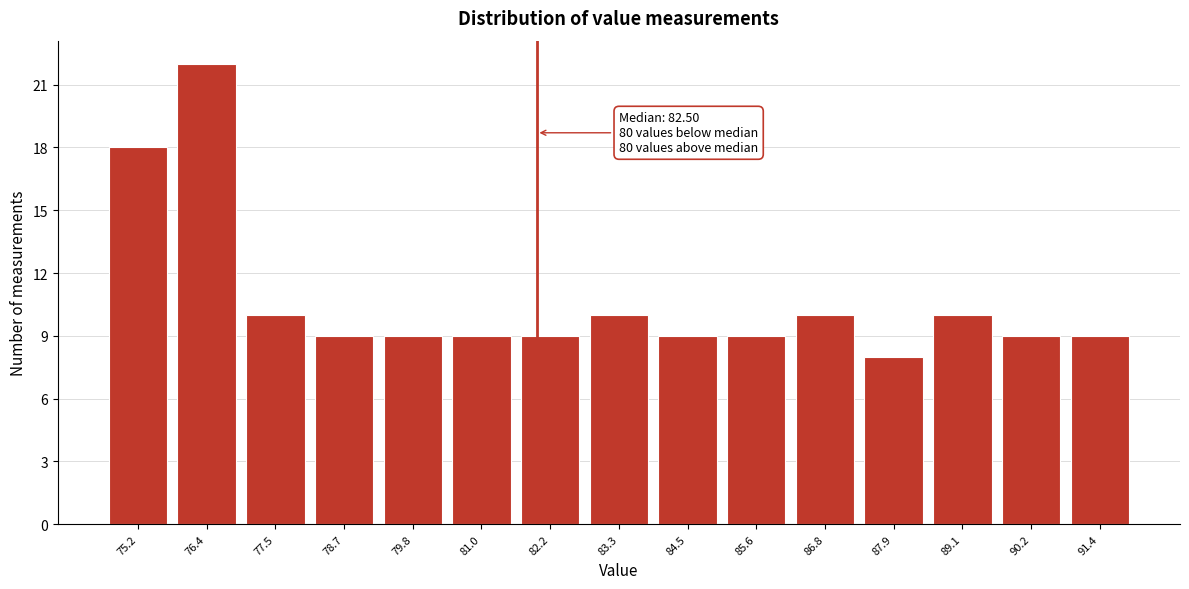

Reading left to right, list all the values displayed in this chart.

18	22	10	9	9	9	9	10	9	9	10	8	10	9	9